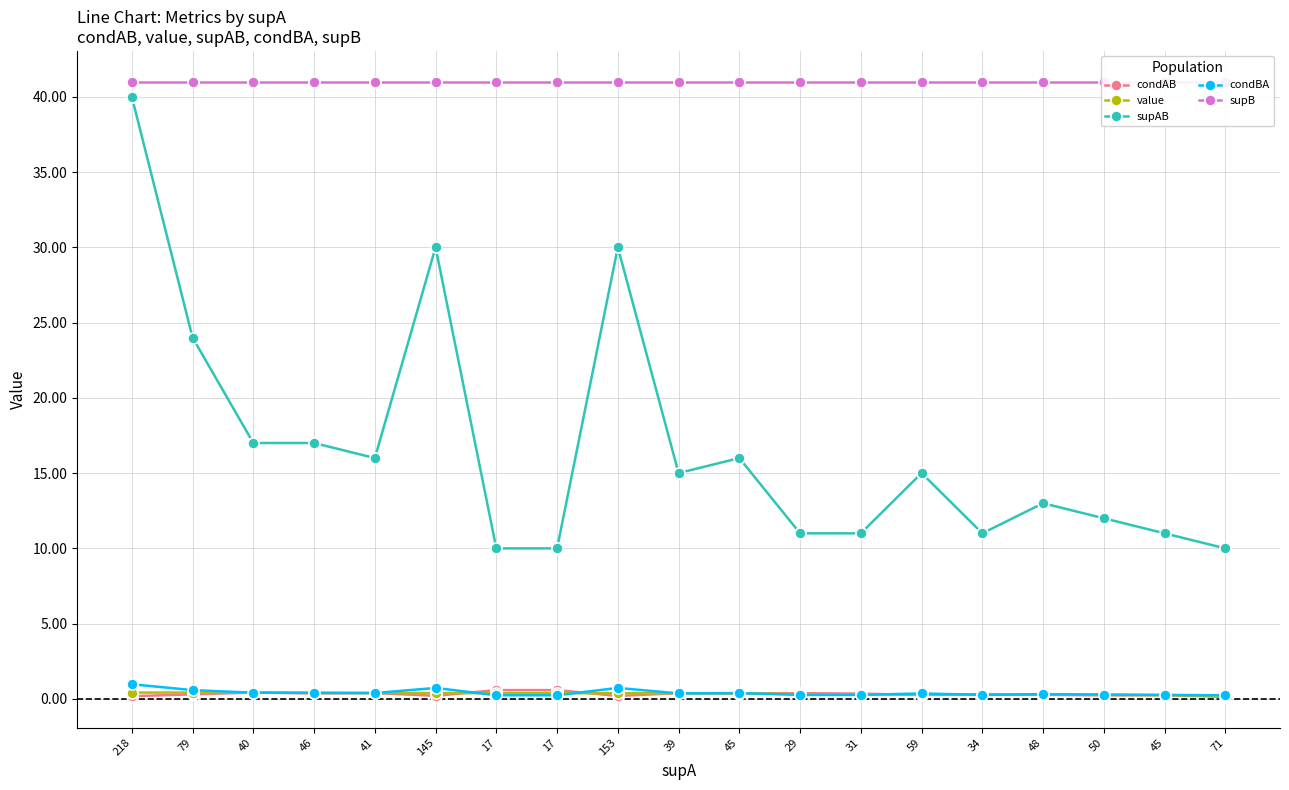

What is the greatest value displayed?

41.0